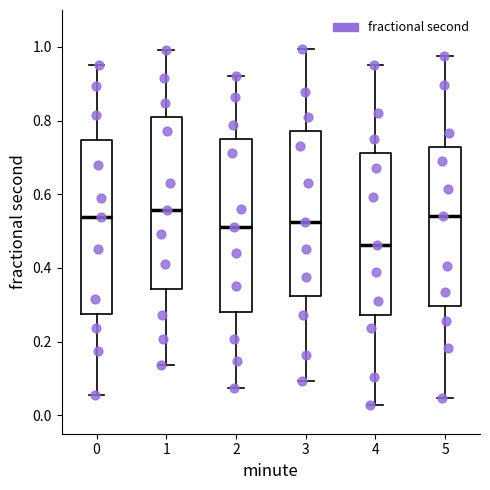

Reading left to right, transcribe this box plot: for each box, give where its median line is, the range the box spans, and where its two whiskers end, as read against the y-axis. The values are not printed on the chart, so give them approximately, as read against the axis.

0: median 0.54, box 0.28 to 0.74, whiskers 0.06 to 0.94
1: median 0.56, box 0.34 to 0.80, whiskers 0.14 to 1.00
2: median 0.52, box 0.28 to 0.74, whiskers 0.08 to 0.92
3: median 0.52, box 0.32 to 0.78, whiskers 0.10 to 1.00
4: median 0.46, box 0.28 to 0.72, whiskers 0.02 to 0.96
5: median 0.54, box 0.30 to 0.72, whiskers 0.04 to 0.98